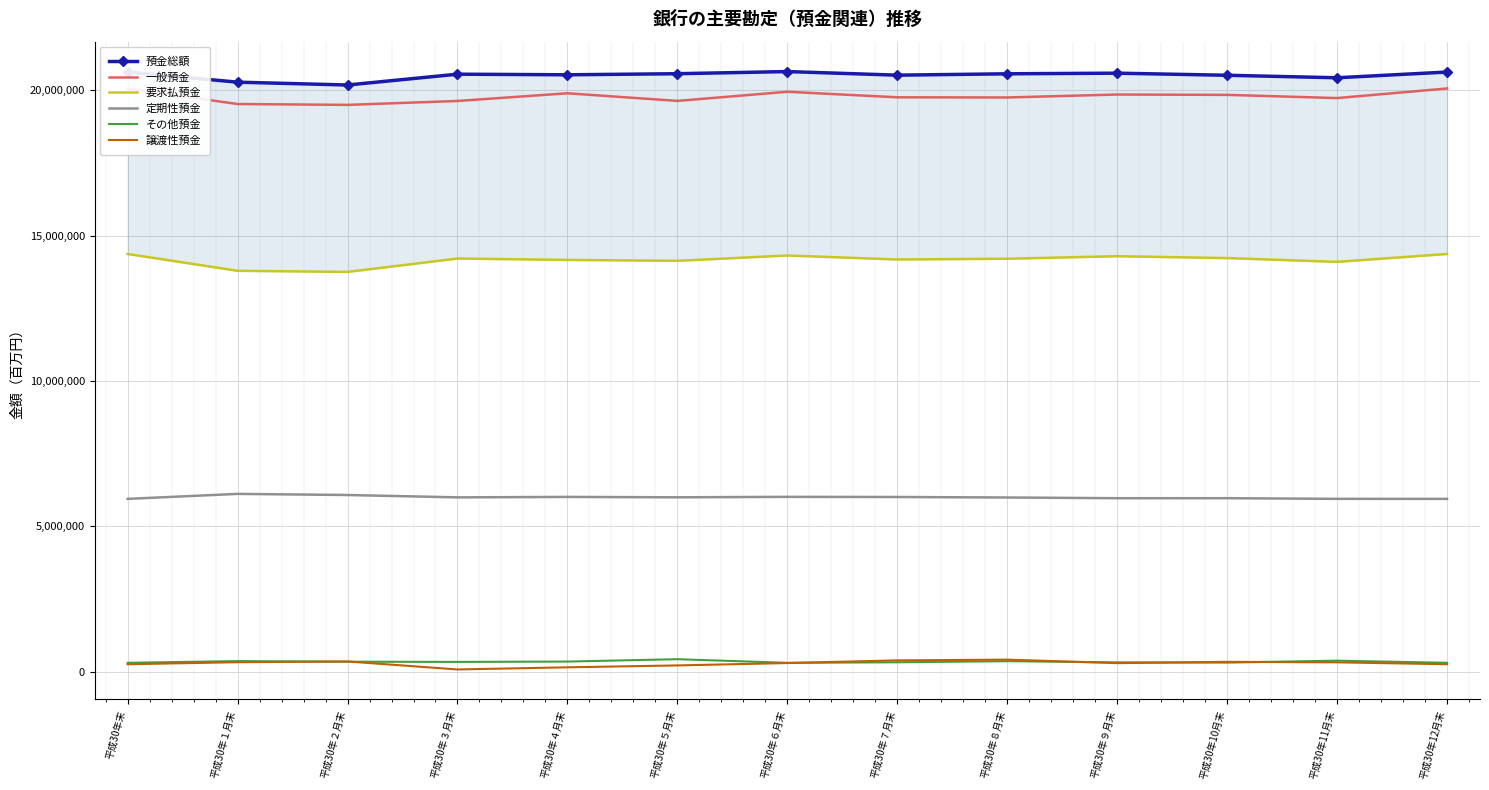

Between 平成30年４月末 and 平成30年12月末, which series saw the biggest shift?

要求払預金